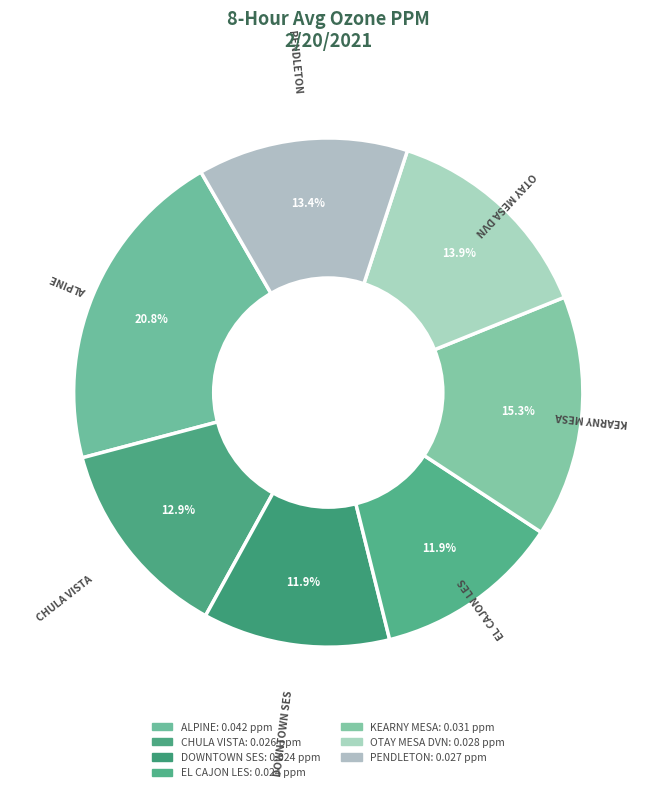

How many segments does this pie chart have?

7